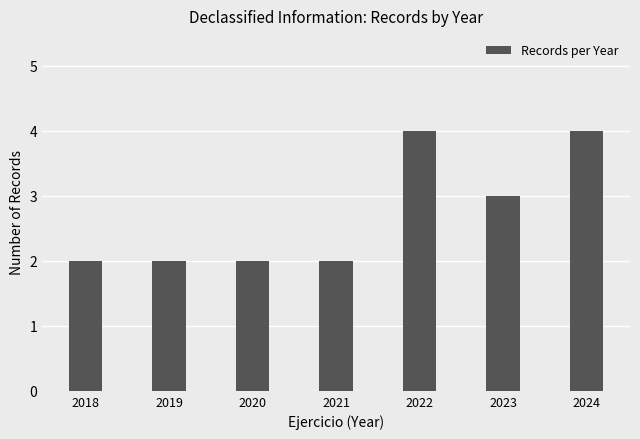

Which has a higher value, 2018 or 2022?

2022